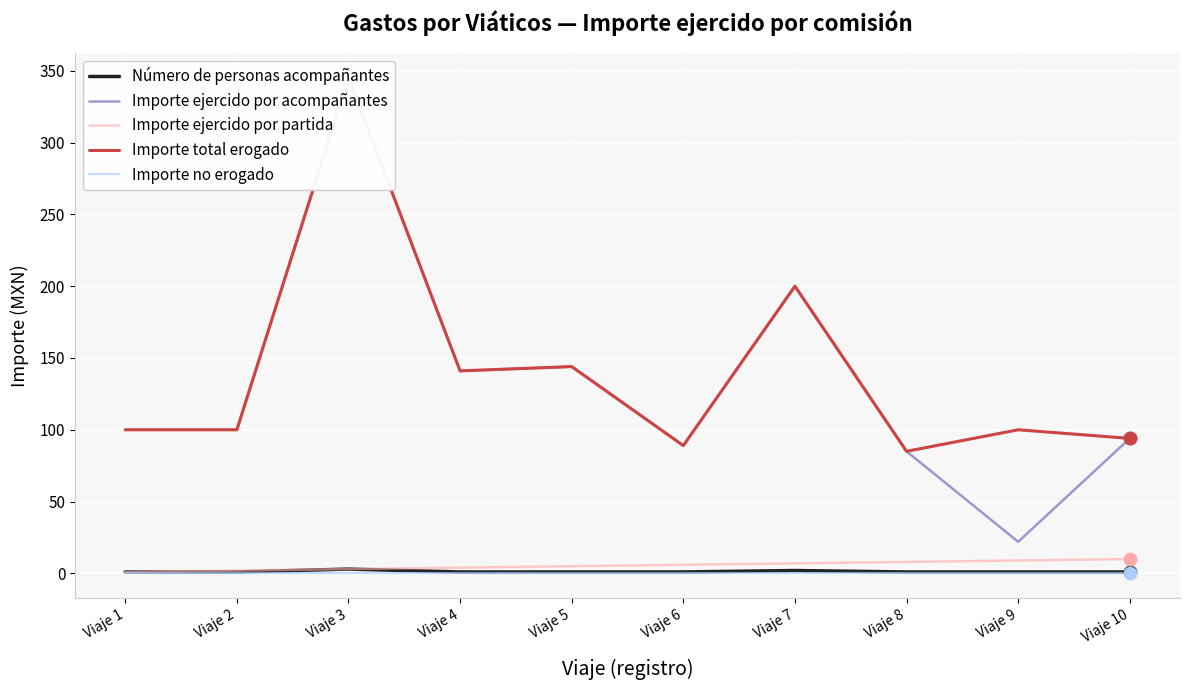

At how many categories does at least one series exceed 92?

8